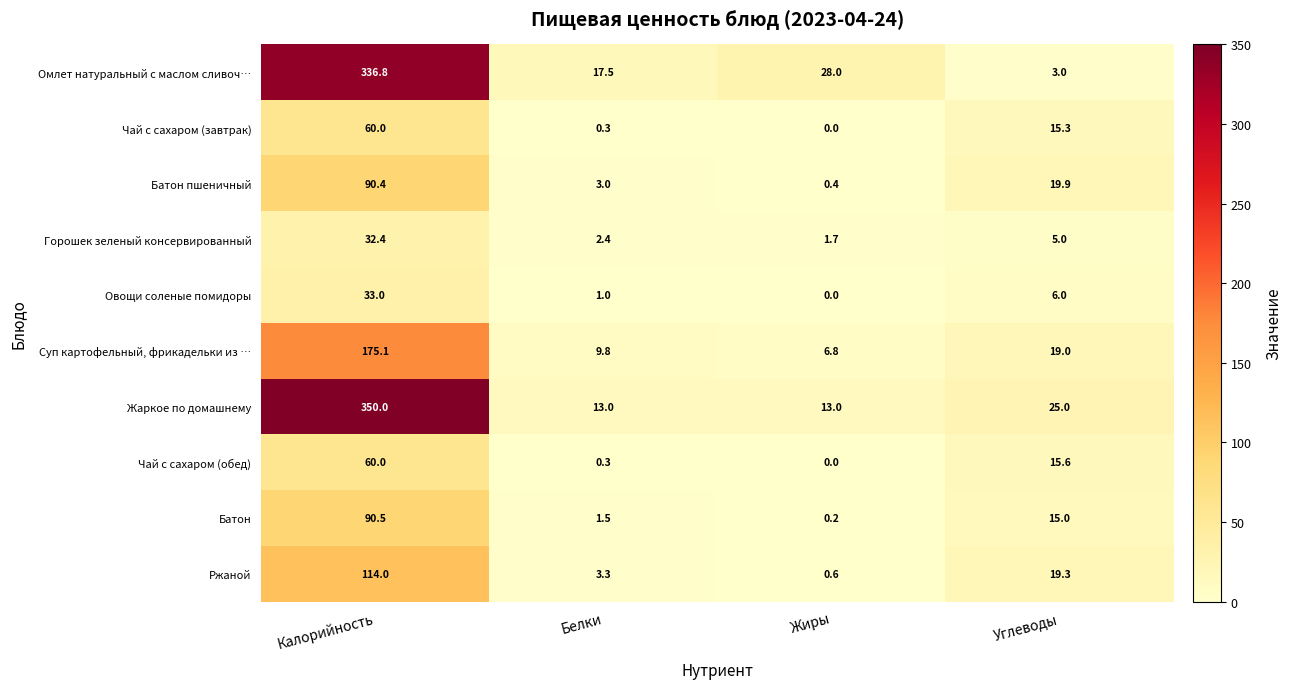

What is the difference between the Батон values at Белки and Жиры?

1.3